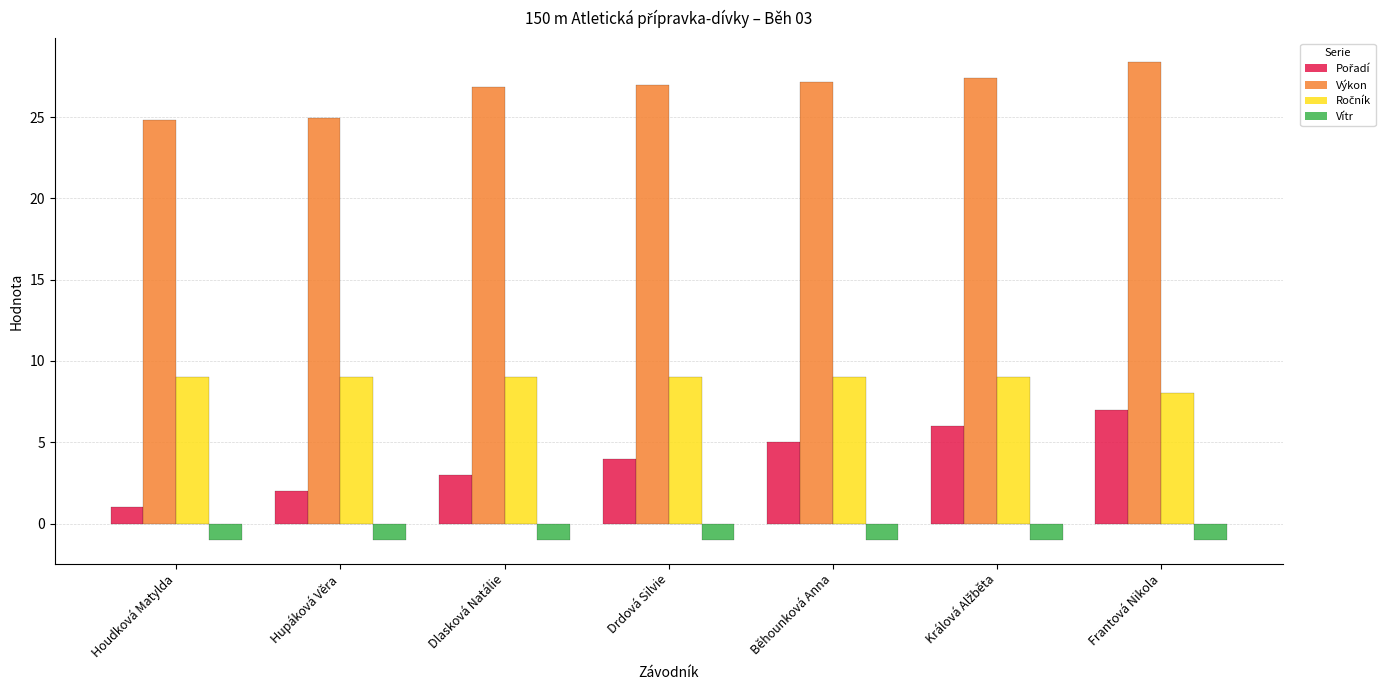

Between Drdová Silvie and Běhounková Anna, which series saw the biggest shift?

Pořadí